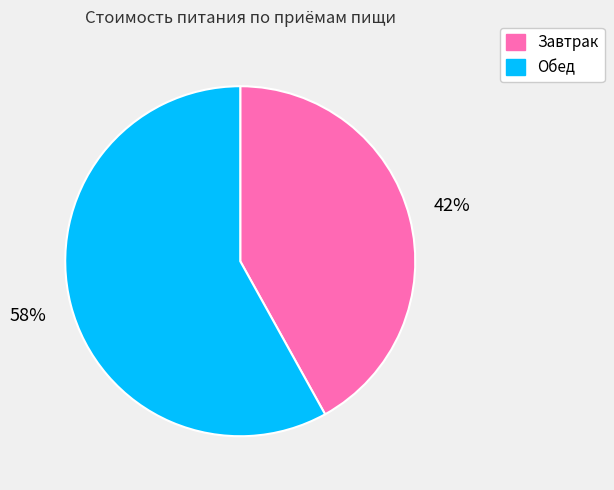

Which category has the smallest portion of the pie?

Завтрак